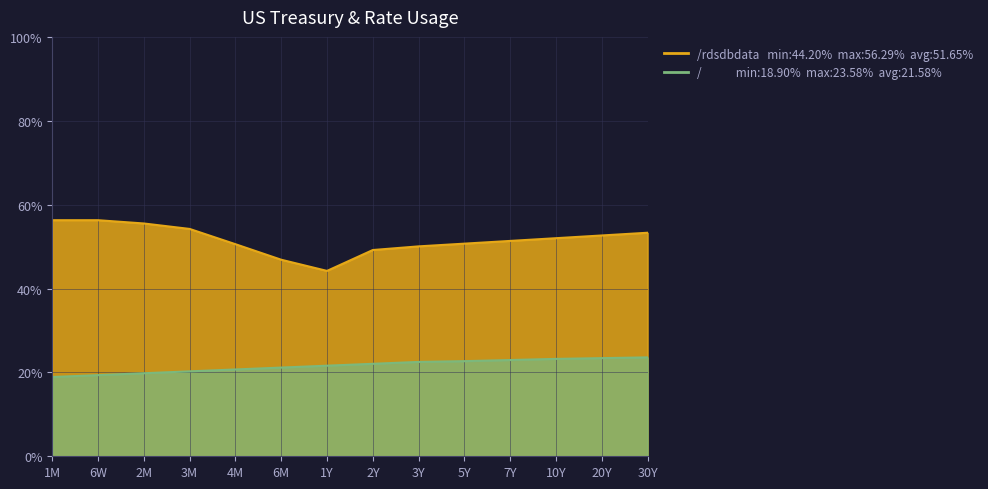

What is the label of the 4th point from the right?

7Y